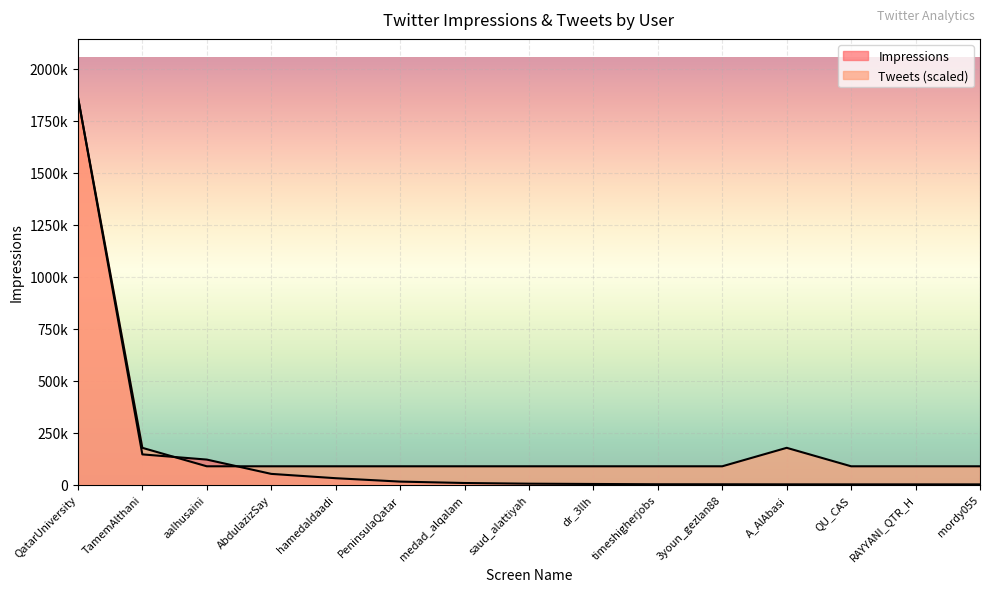

What is the highest value of the Tweets series?

1863036